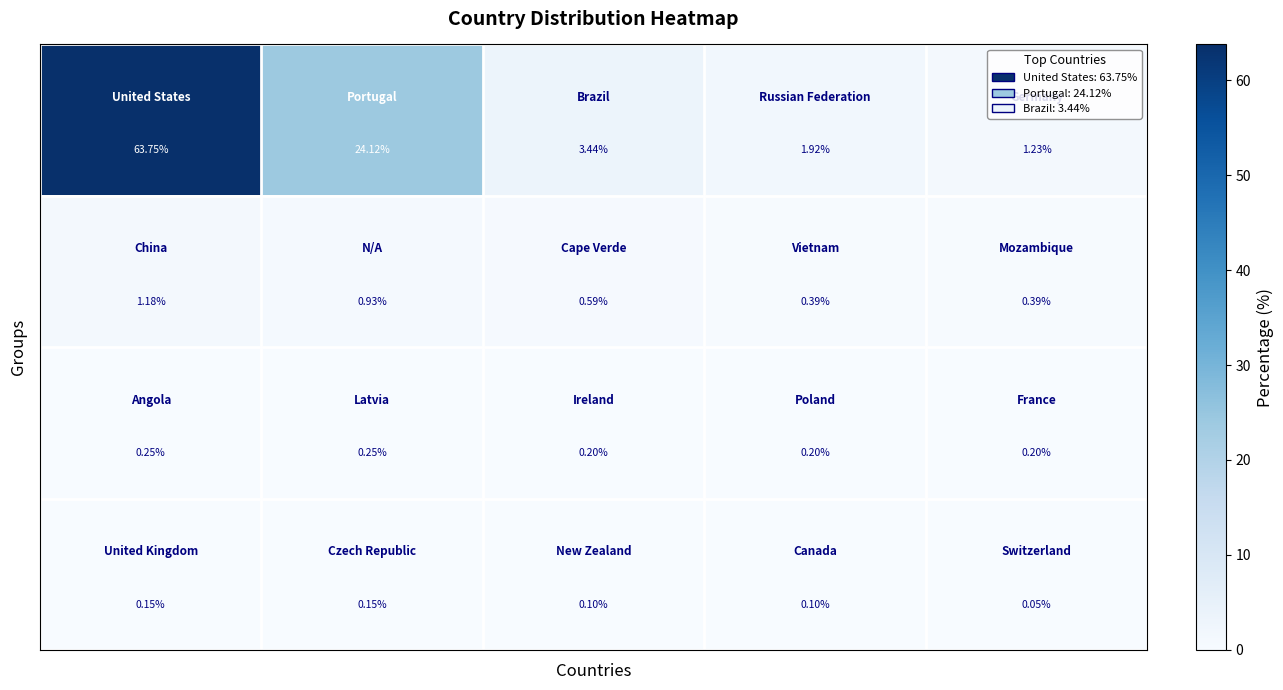

How many categories are shown in the chart?

5